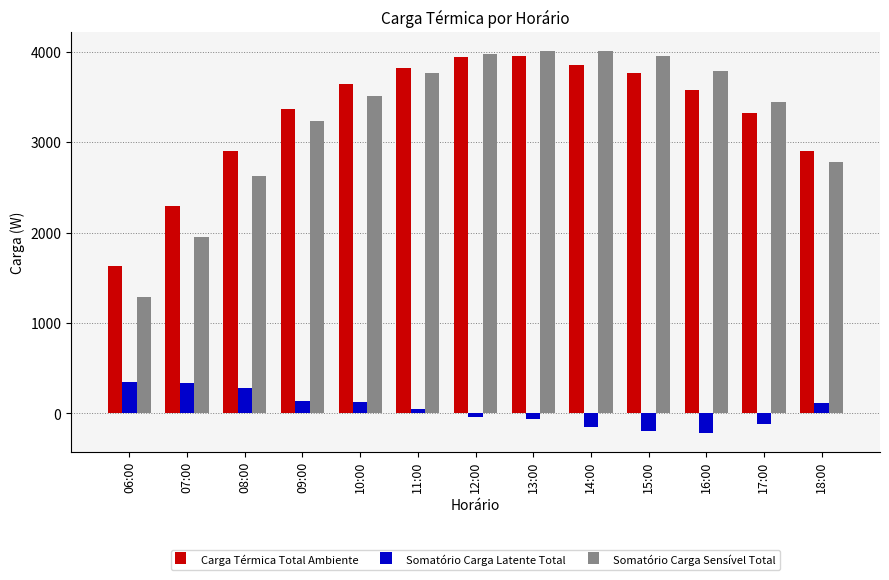

Does the chart contain stacked bars?

No